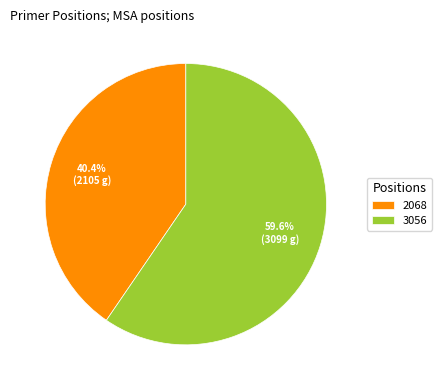

True or false: 3056 accounts for 68% of the total.

False